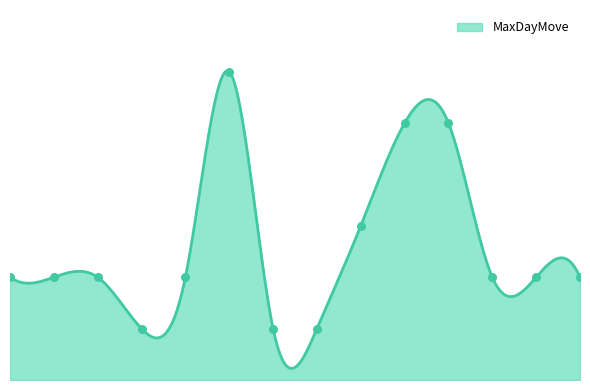

Approximately how many times larger is the value at DSEL compared to MEAL?

2.0